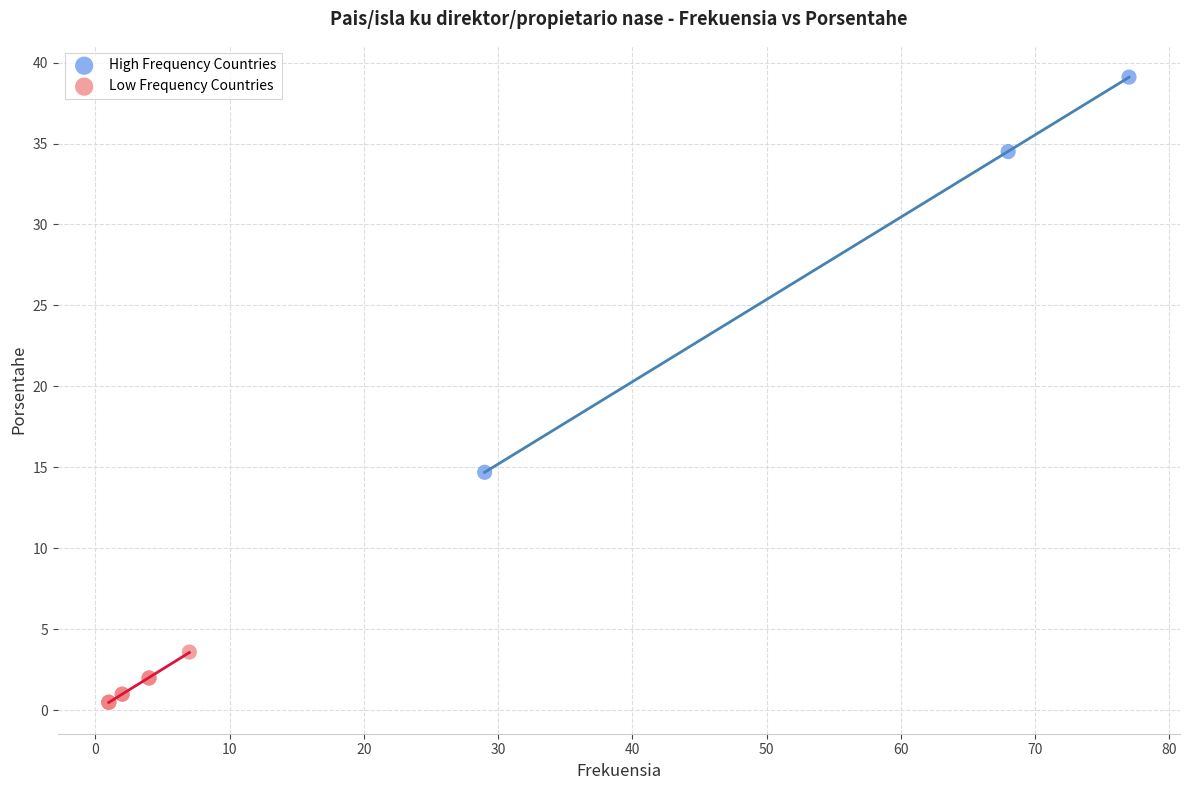

Which series has the widest spread of Y values?

High Frequency Countries